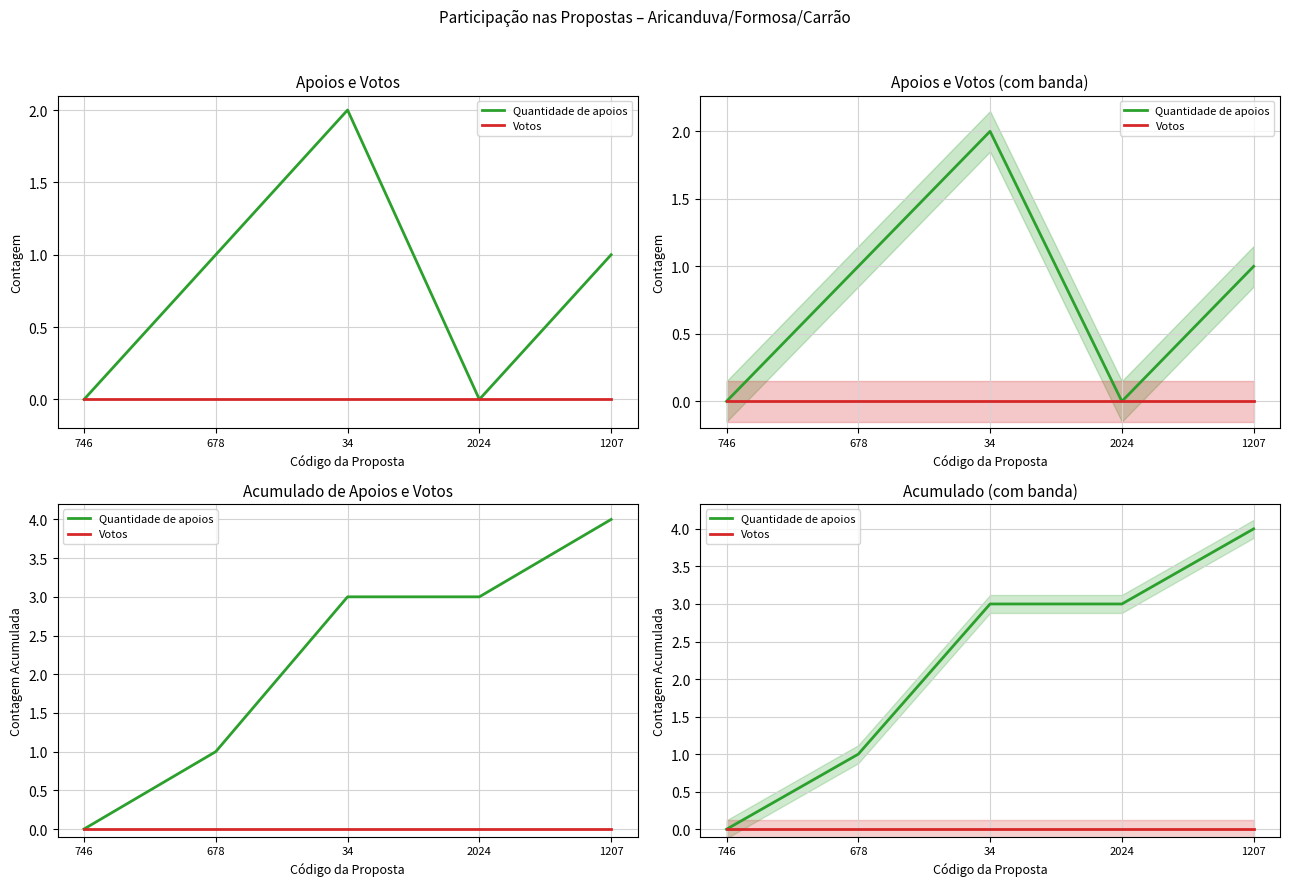

At which label does Quantidade de apoios first exceed 3?

1207